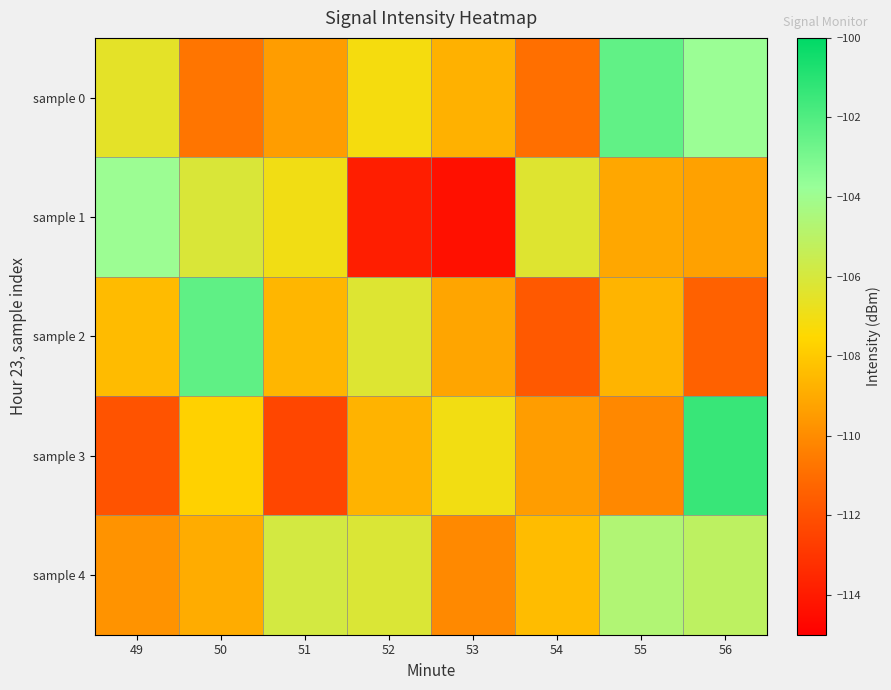

What is the difference between the highest and lowest values at 50?

8.4